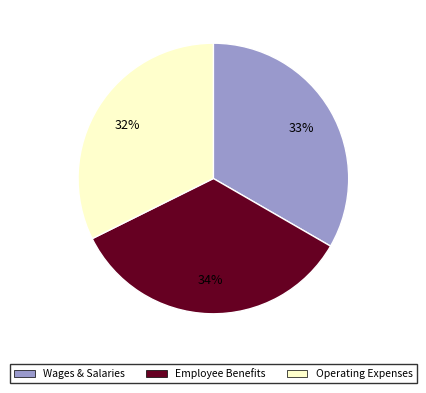

Which slice is the largest?

Employee Benefits